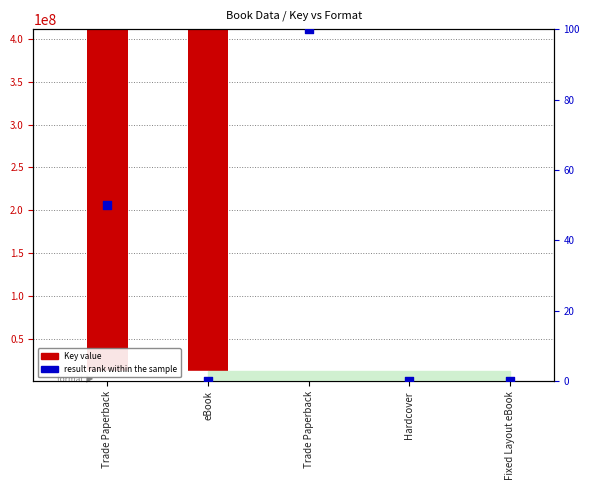

What are all the series names shown in the legend?

Key value, result rank within the sample